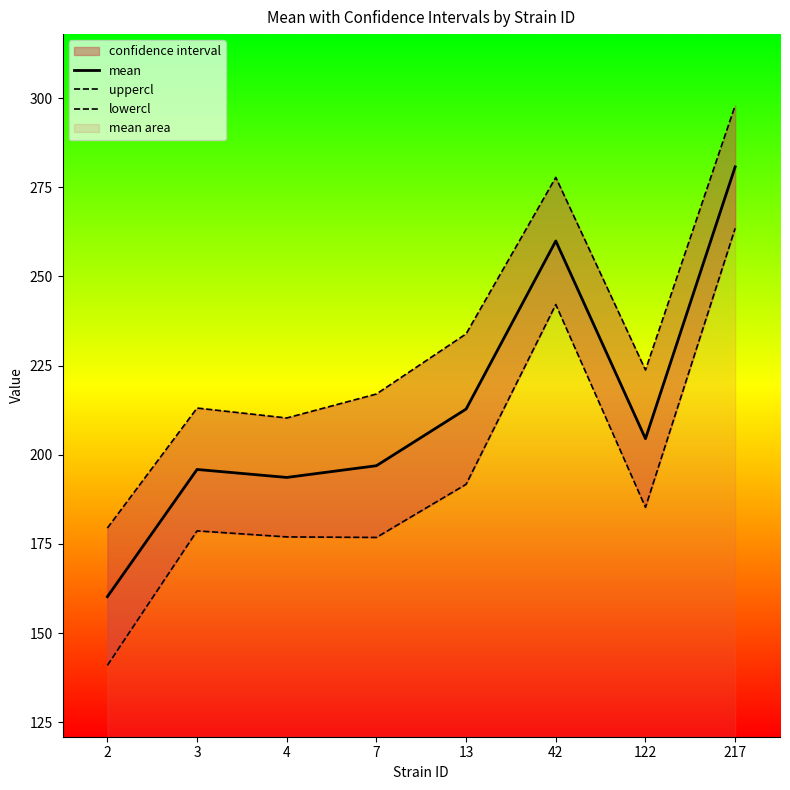

The value of mean at 217 is 280.7. True or false?

True